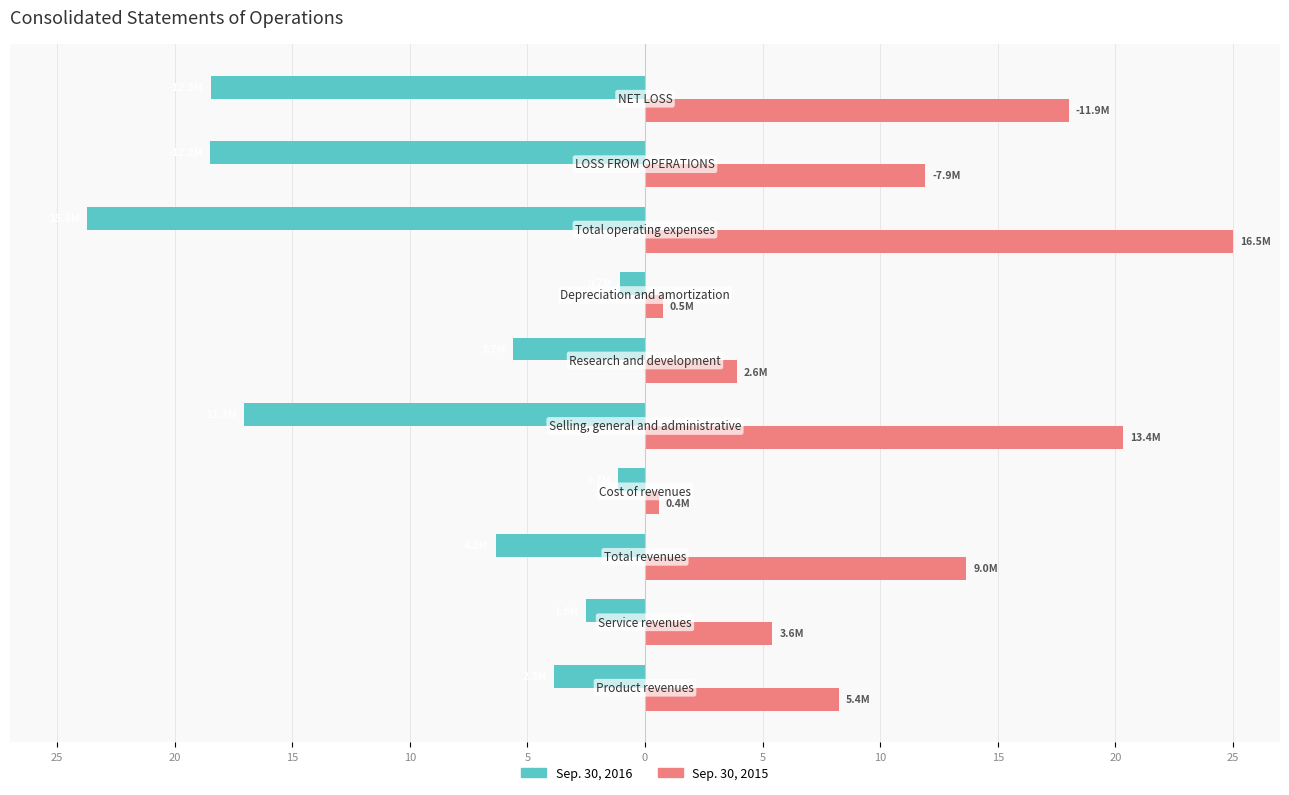

What are all the series names shown in the legend?

Sep. 30, 2016, Sep. 30, 2015